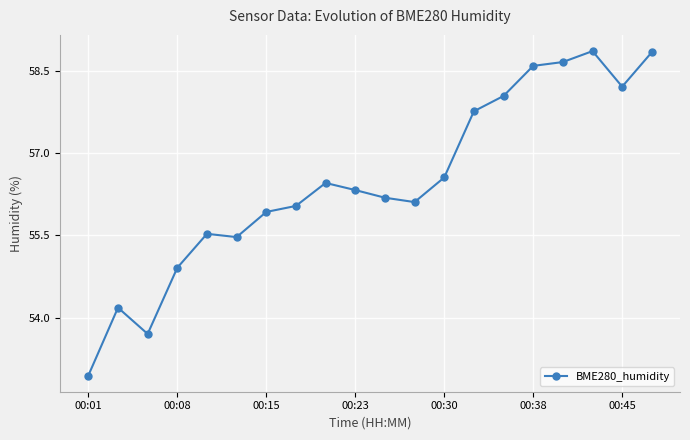

What is the greatest value displayed?

58.9